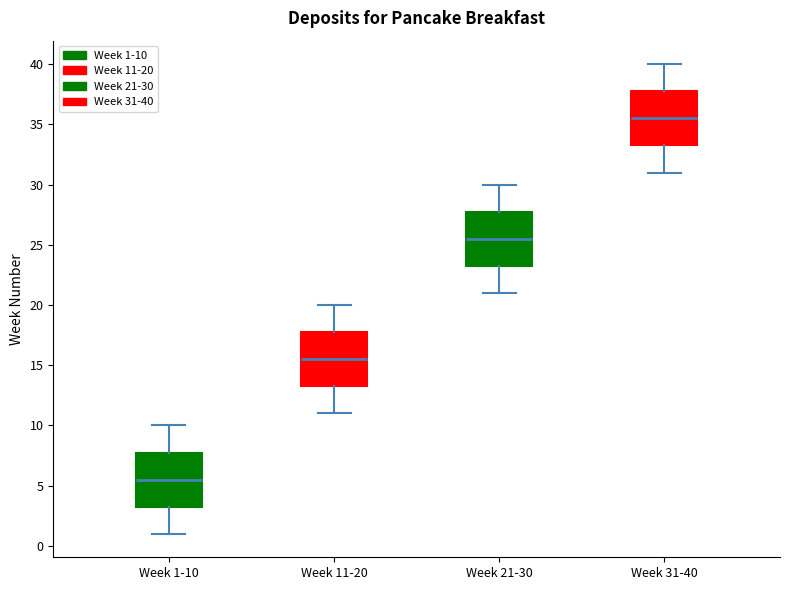

Reading left to right, transcribe this box plot: for each box, give where its median line is, the range the box spans, and where its two whiskers end, as read against the y-axis. The values are not printed on the chart, so give them approximately, as read against the axis.

Week 1-10: median 5.5, box 3.5 to 8.0, whiskers 1.0 to 10.0
Week 11-20: median 15.5, box 13.5 to 18.0, whiskers 11.0 to 20.0
Week 21-30: median 25.5, box 23.5 to 28.0, whiskers 21.0 to 30.0
Week 31-40: median 35.5, box 33.5 to 38.0, whiskers 31.0 to 40.0